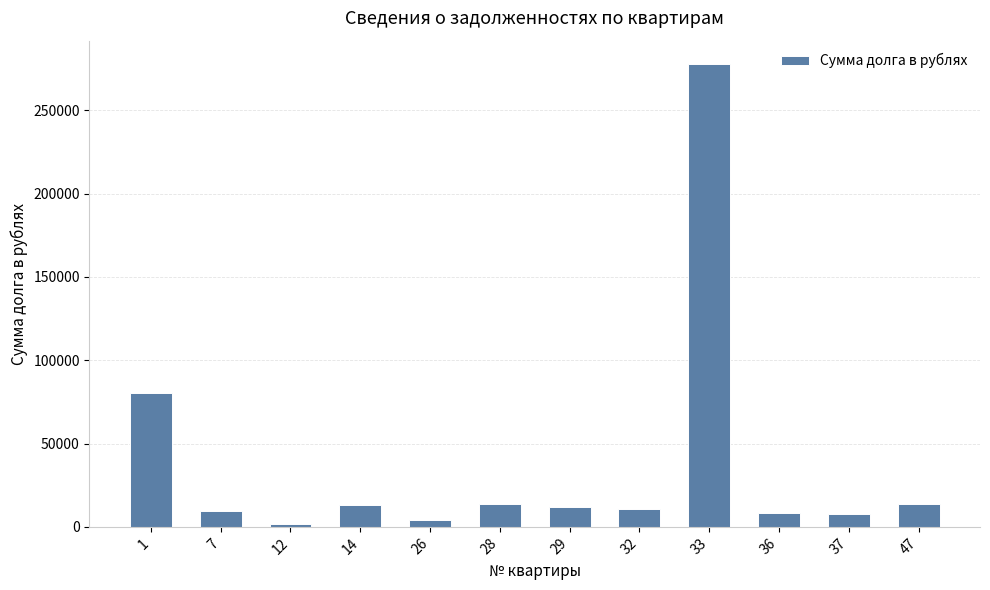

What is the value of the 2nd bar from the left?

9231.7